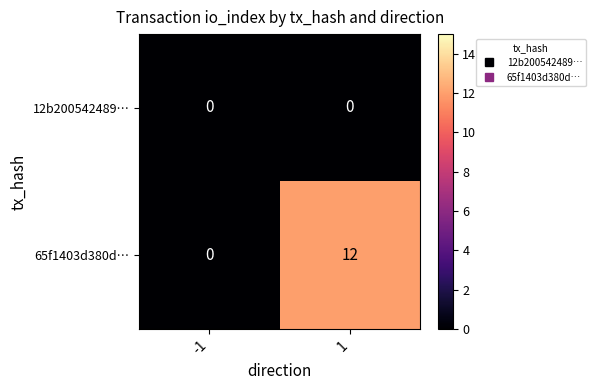

Which series has the largest total across all categories?

65f1403d380d…